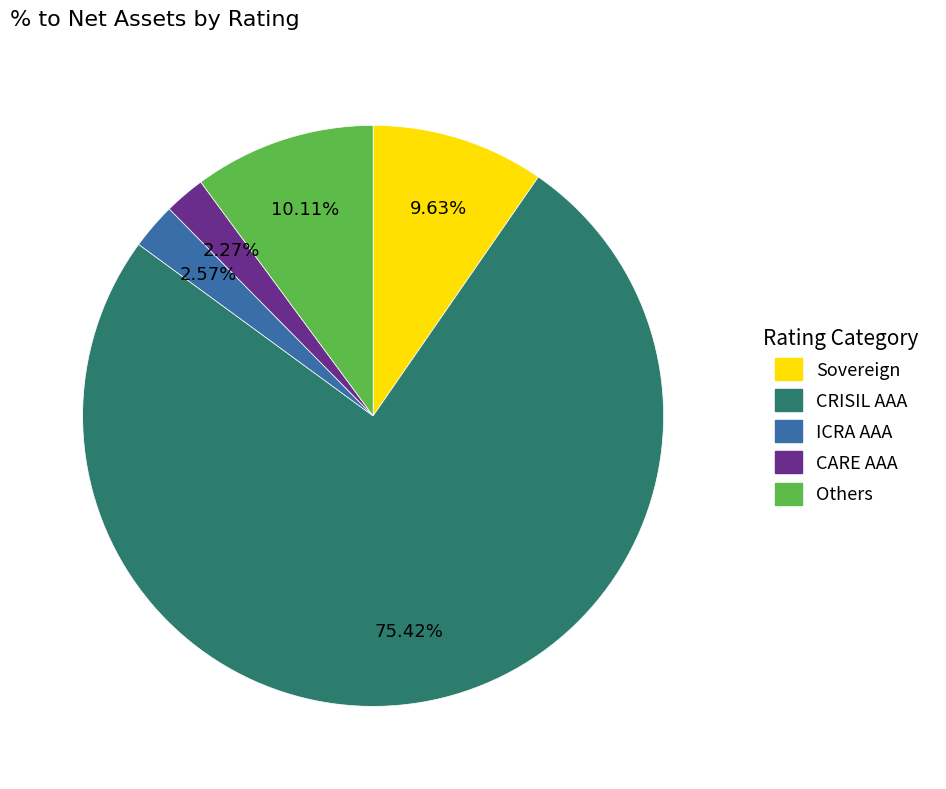

Which category has the biggest portion of the pie?

CRISIL AAA